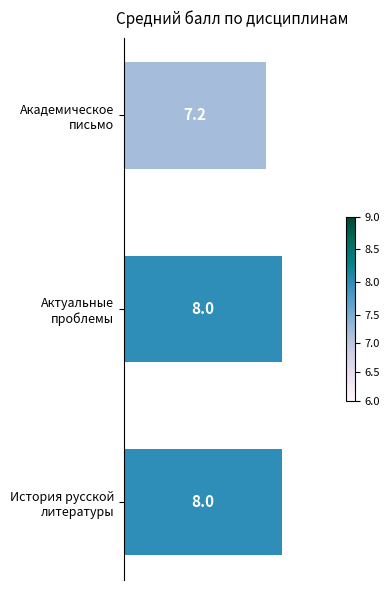

What is the maximum value shown in the chart?

8.0